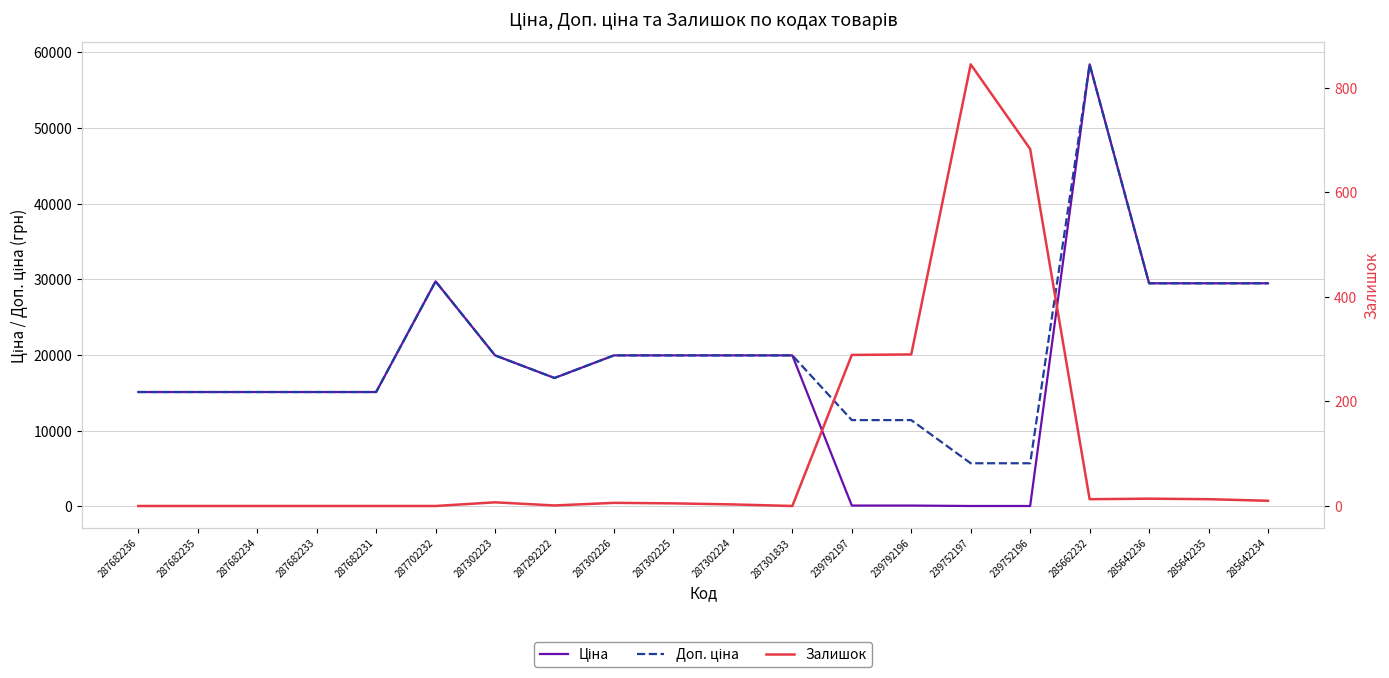

Reading right to left, what are all the values shown in this chart?

Ціна: 285642234=29491.5	285642235=29491.5	285642236=29491.5	285662232=58426.5	239752196=57.0	239752197=57.0	239792196=114.1	239792197=114.1	287301833=19964.2	287302224=19964.2	287302225=19964.2	287302226=19964.2	287292222=16976.3	287302223=19964.2	287702232=29747.2	287682231=15120.0	287682233=15120.0	287682234=15120.0	287682235=15120.0	287682236=15120.0
Доп. ціна: 285642234=29491.5	285642235=29491.5	285642236=29491.5	285662232=58426.5	239752196=5705.0	239752197=5705.0	239792196=11410.0	239792197=11410.0	287301833=19964.2	287302224=19964.2	287302225=19964.2	287302226=19964.2	287292222=16976.3	287302223=19964.2	287702232=29747.2	287682231=15120.0	287682233=15120.0	287682234=15120.0	287682235=15120.0	287682236=15120.0
Залишок: 285642234=10.0	285642235=13.0	285642236=14.0	285662232=13.0	239752196=683.0	239752197=845.0	239792196=290.0	239792197=289.0	287301833=0.0	287302224=3.0	287302225=5.0	287302226=6.0	287292222=1.0	287302223=7.0	287702232=0.0	287682231=0.0	287682233=0.0	287682234=0.0	287682235=0.0	287682236=0.0